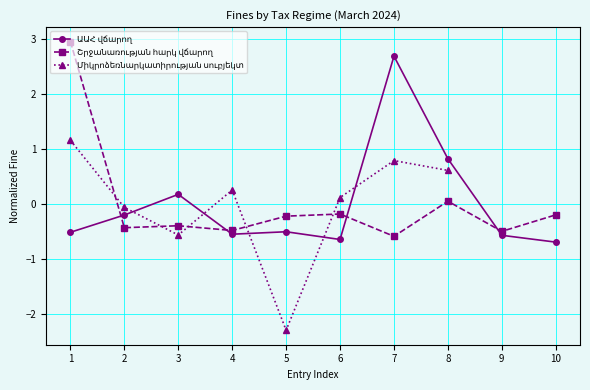

At which label does Շրջանառության հարկ վճարող reach its minimum?

7